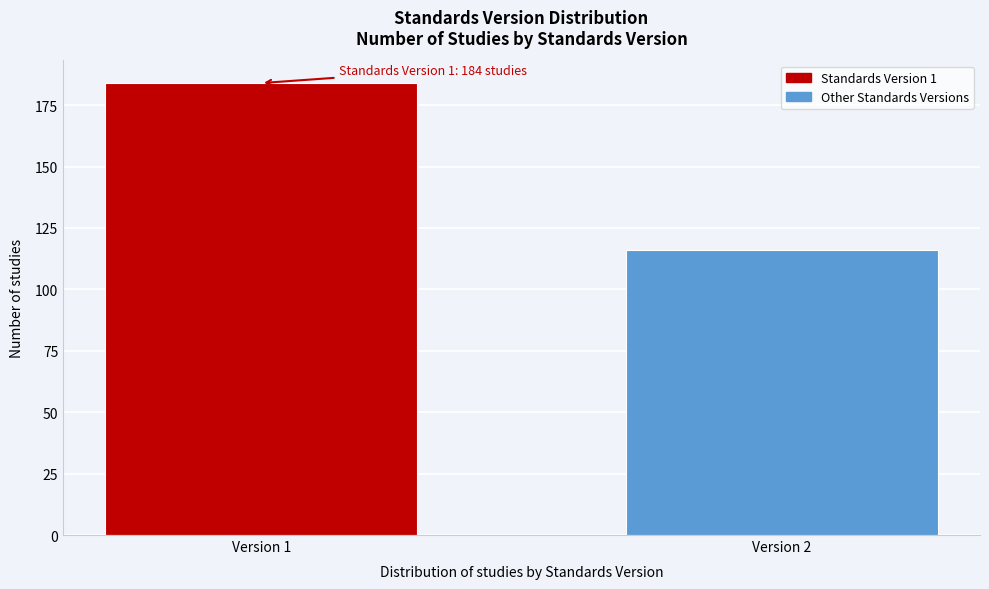

Reading left to right, extract all data points from this chart.

Version 1=184	Version 2=116